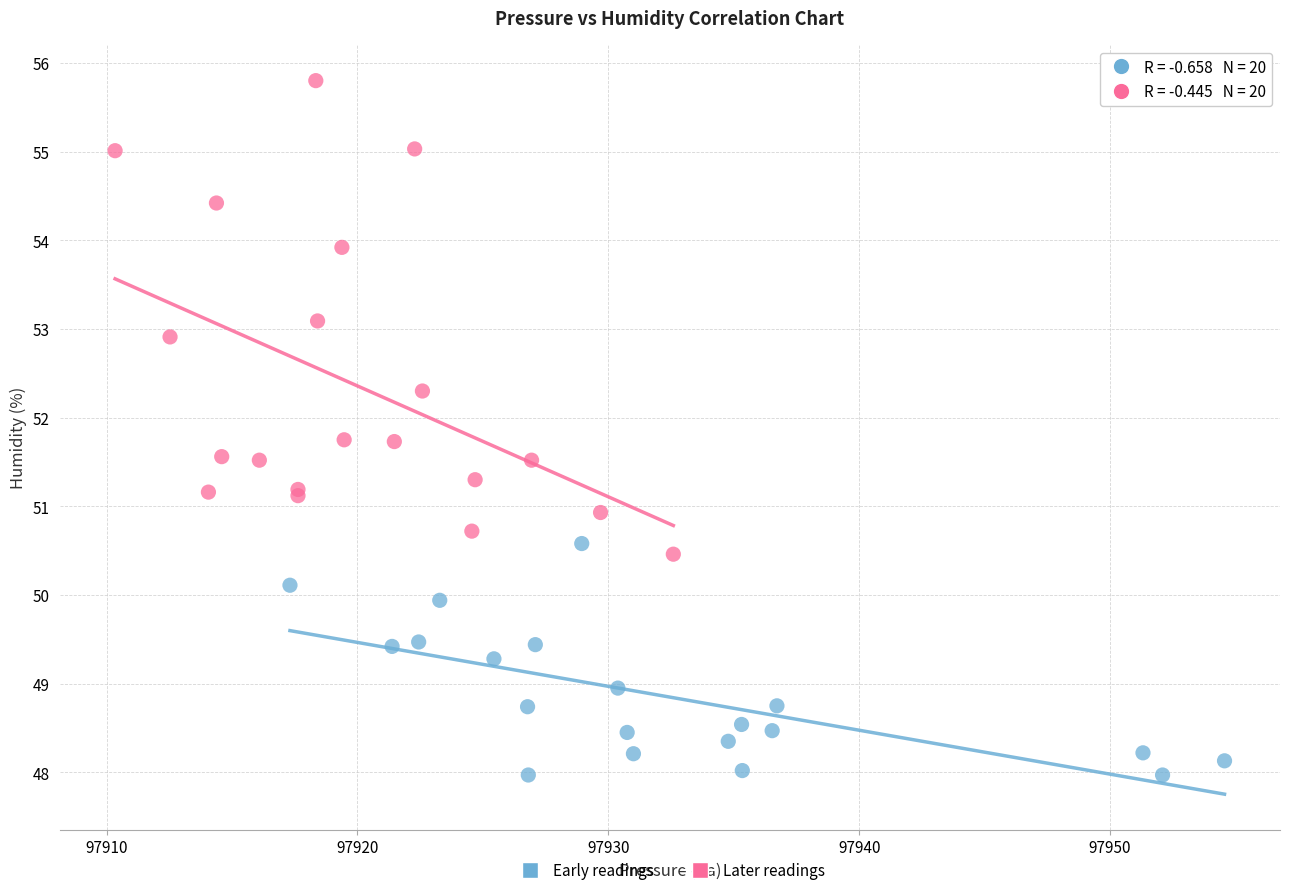

Which series contains the lowest Y value?

Early readings